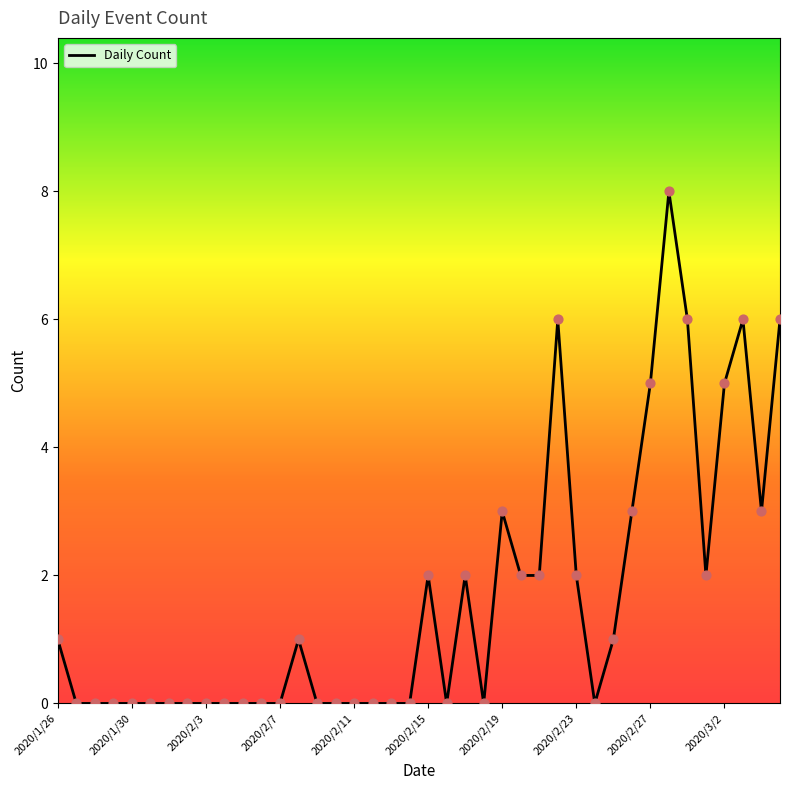

What is the difference between the maximum and minimum values?

8